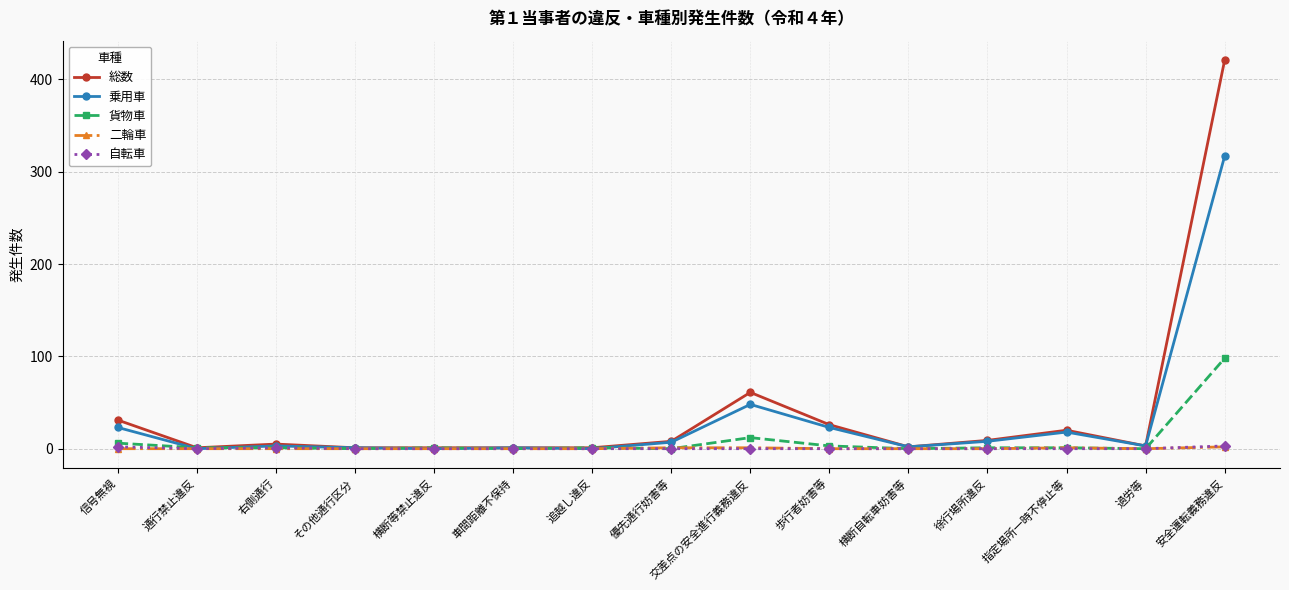

Is it true that 総数 equals 26 at 歩行者妨害等?

True